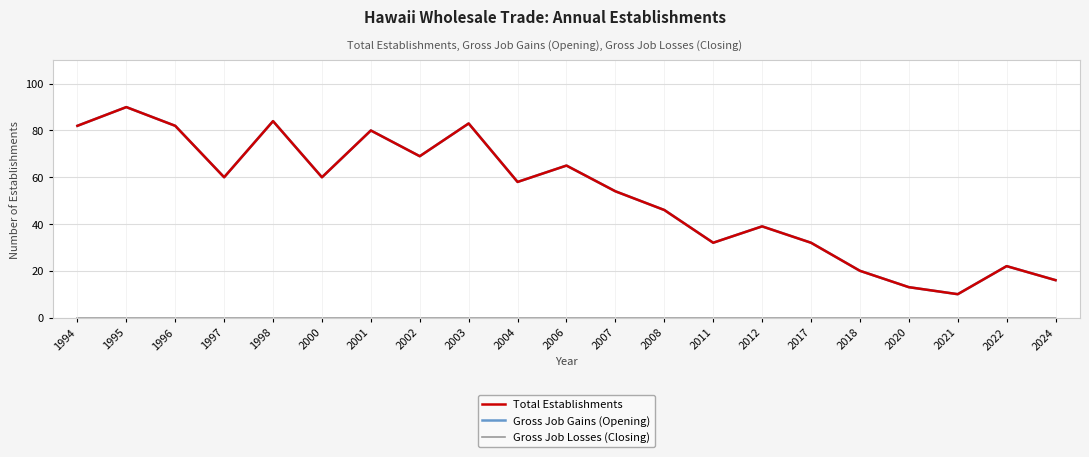

What is the value of the Total Establishments point at the 5th from the left?

84